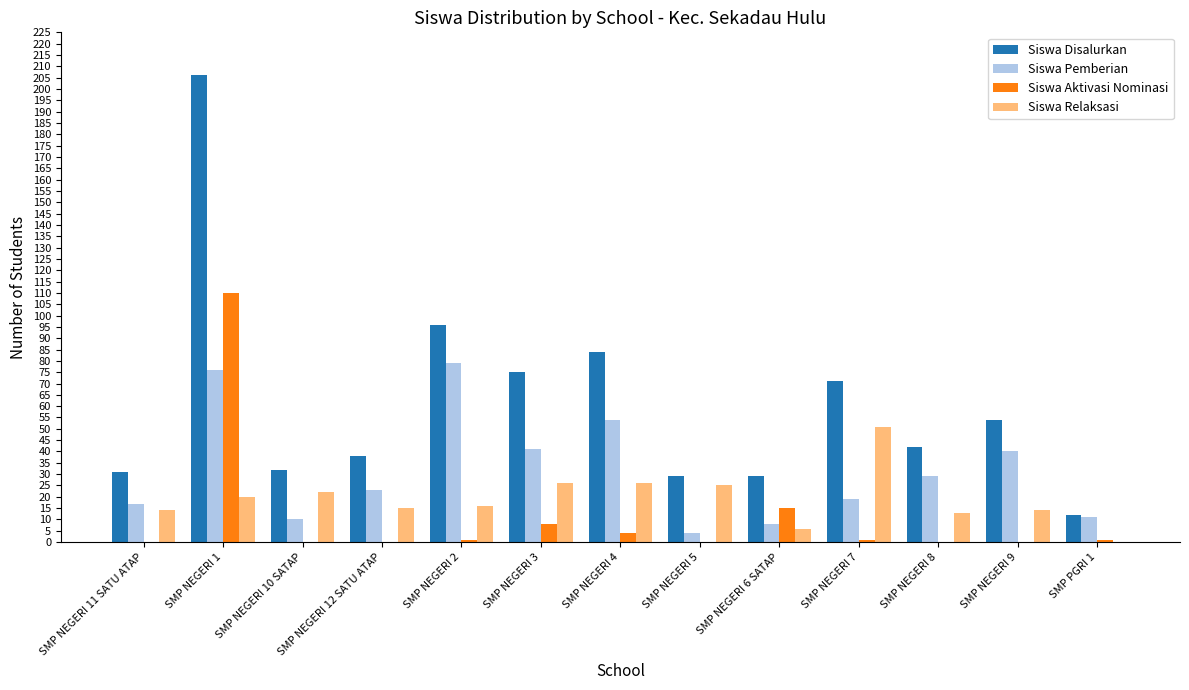

Reading left to right, list all the values displayed in this chart.

Siswa Disalurkan: SMP NEGERI 11 SATU ATAP=31	SMP NEGERI 1=206	SMP NEGERI 10 SATAP=32	SMP NEGERI 12 SATU ATAP=38	SMP NEGERI 2=96	SMP NEGERI 3=75	SMP NEGERI 4=84	SMP NEGERI 5=29	SMP NEGERI 6 SATAP=29	SMP NEGERI 7=71	SMP NEGERI 8=42	SMP NEGERI 9=54	SMP PGRI 1=12
Siswa Pemberian: SMP NEGERI 11 SATU ATAP=17	SMP NEGERI 1=76	SMP NEGERI 10 SATAP=10	SMP NEGERI 12 SATU ATAP=23	SMP NEGERI 2=79	SMP NEGERI 3=41	SMP NEGERI 4=54	SMP NEGERI 5=4	SMP NEGERI 6 SATAP=8	SMP NEGERI 7=19	SMP NEGERI 8=29	SMP NEGERI 9=40	SMP PGRI 1=11
Siswa Aktivasi Nominasi: SMP NEGERI 11 SATU ATAP=0	SMP NEGERI 1=110	SMP NEGERI 10 SATAP=0	SMP NEGERI 12 SATU ATAP=0	SMP NEGERI 2=1	SMP NEGERI 3=8	SMP NEGERI 4=4	SMP NEGERI 5=0	SMP NEGERI 6 SATAP=15	SMP NEGERI 7=1	SMP NEGERI 8=0	SMP NEGERI 9=0	SMP PGRI 1=1
Siswa Relaksasi: SMP NEGERI 11 SATU ATAP=14	SMP NEGERI 1=20	SMP NEGERI 10 SATAP=22	SMP NEGERI 12 SATU ATAP=15	SMP NEGERI 2=16	SMP NEGERI 3=26	SMP NEGERI 4=26	SMP NEGERI 5=25	SMP NEGERI 6 SATAP=6	SMP NEGERI 7=51	SMP NEGERI 8=13	SMP NEGERI 9=14	SMP PGRI 1=0